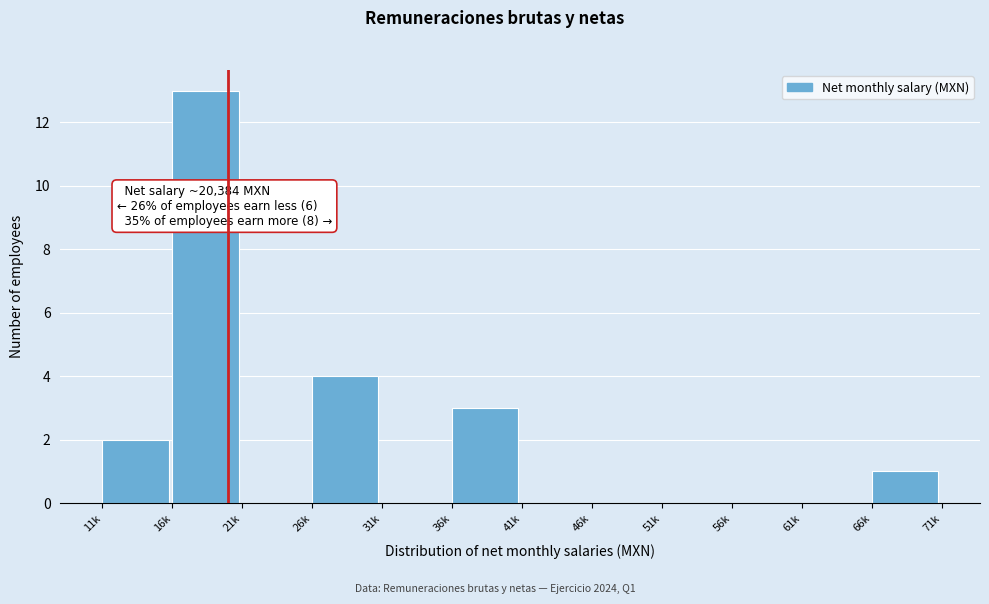

Reading left to right, list all the values displayed in this chart.

11k=2	16k=13	21k=0	26k=4	31k=0	36k=3	41k=0	46k=0	51k=0	56k=0	61k=0	66k=1